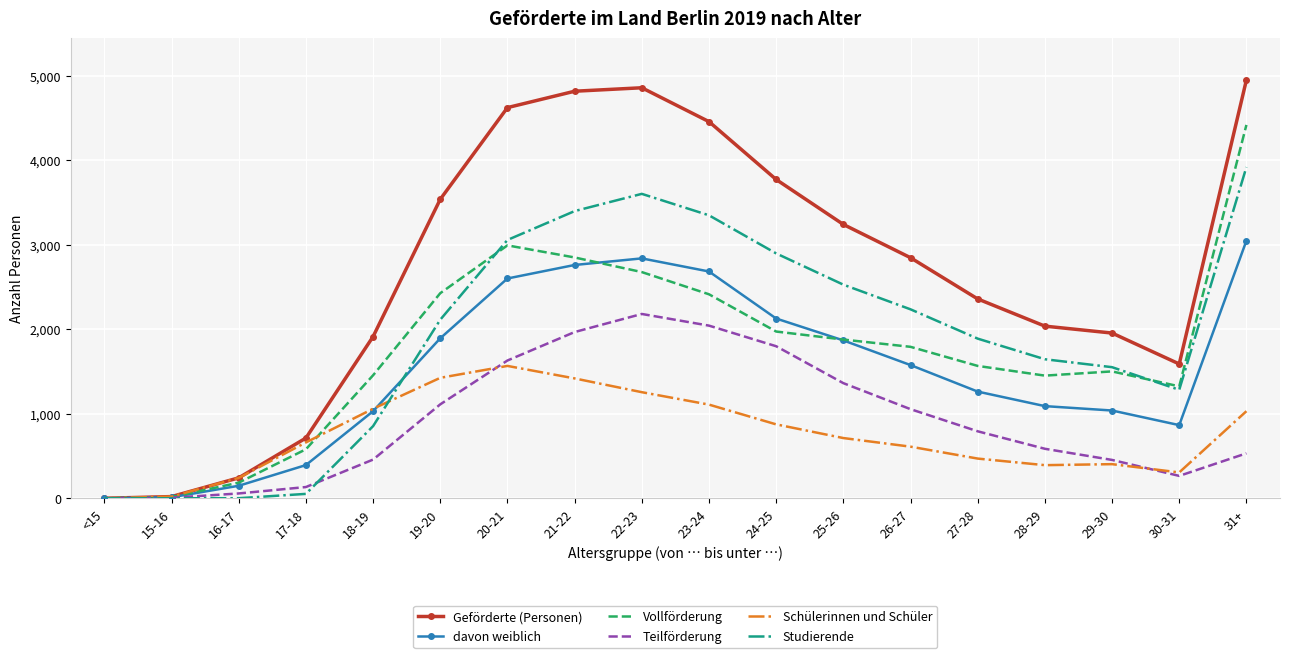

What is the average value of the Studierende series?

1911